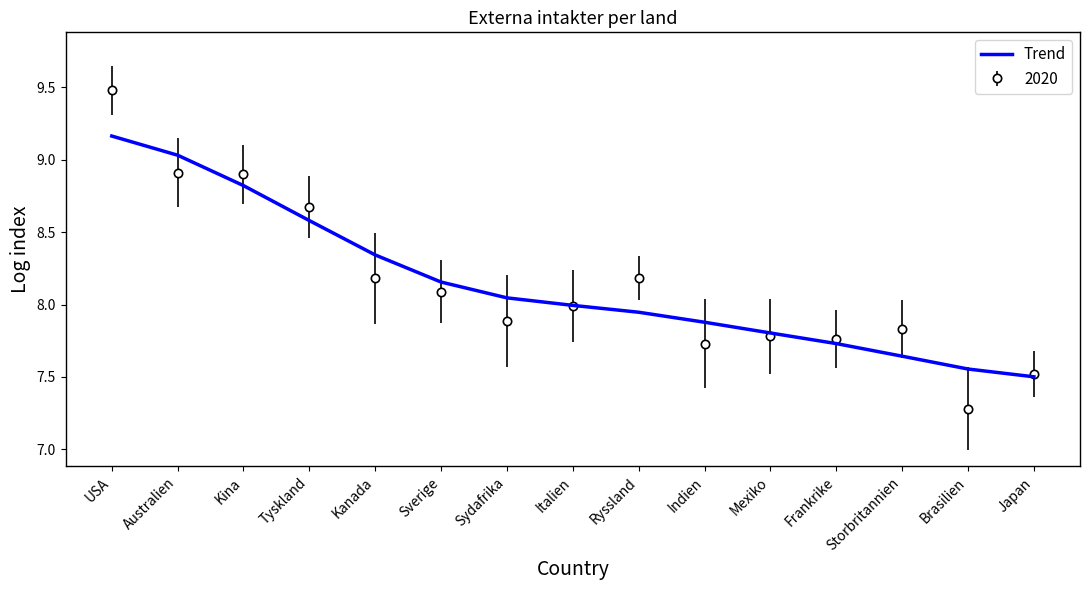

Which series has the largest range (max minus min)?

2020